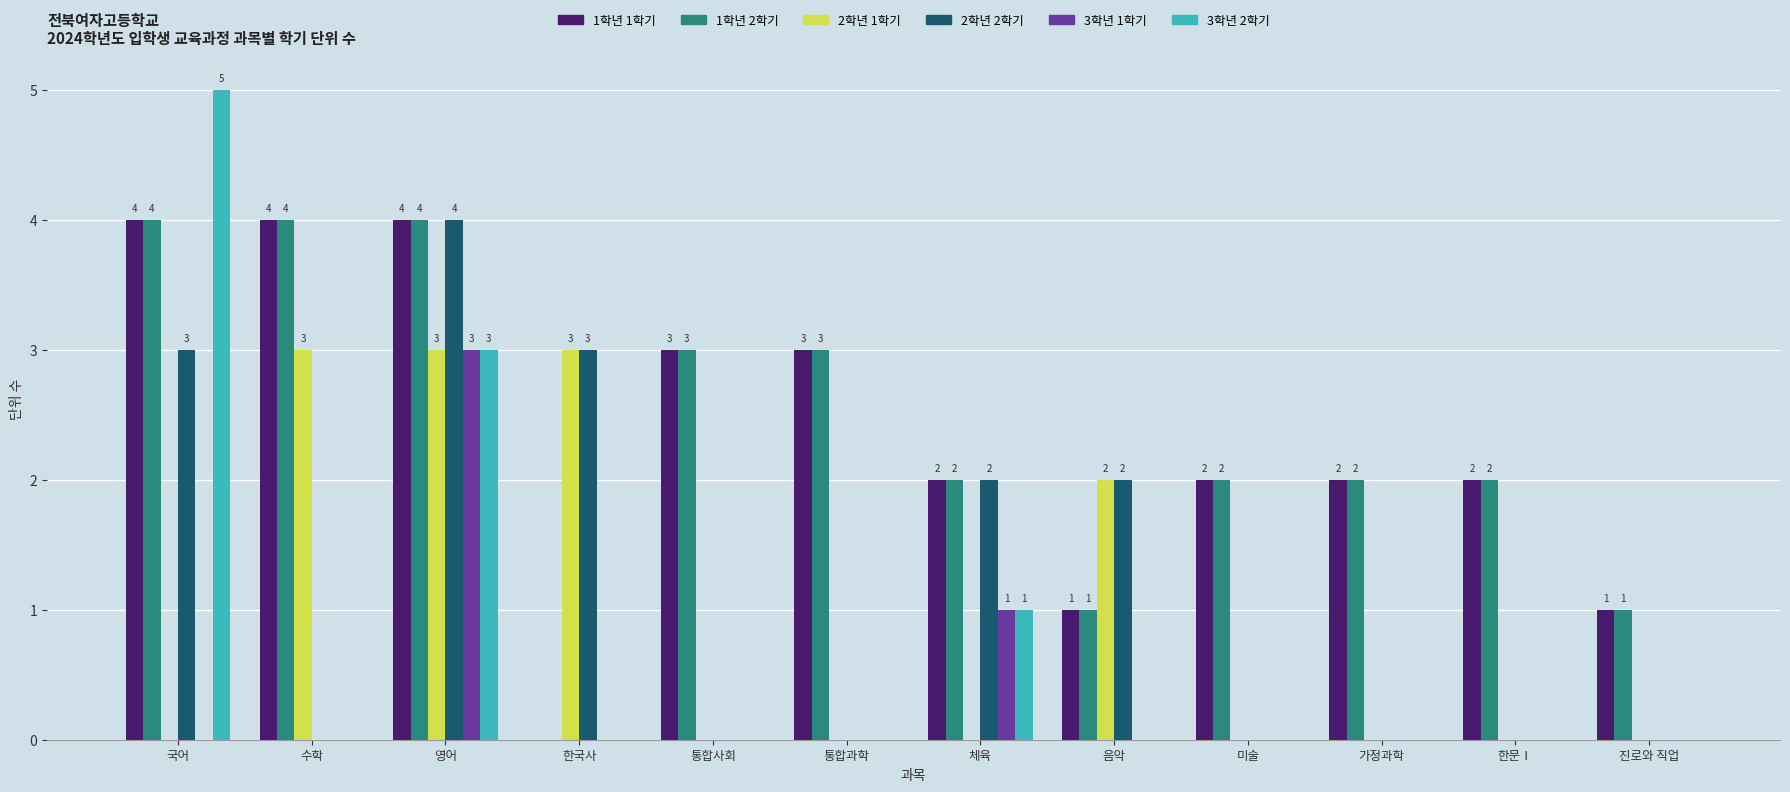

The value of 2학년 1학기 at 수학 is 3. True or false?

True